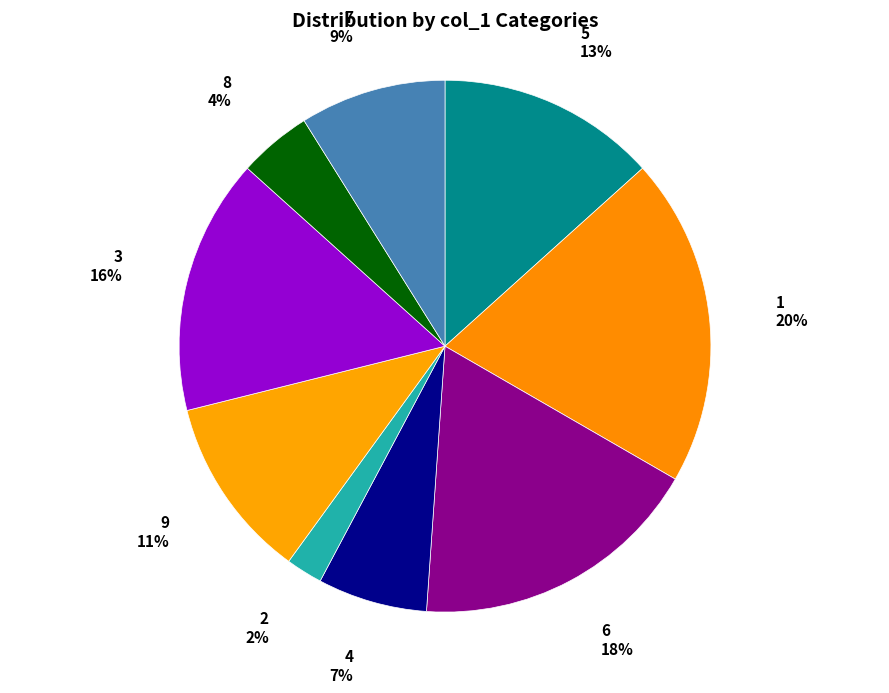

Is the sum of 7 and 8 greater than half?

No